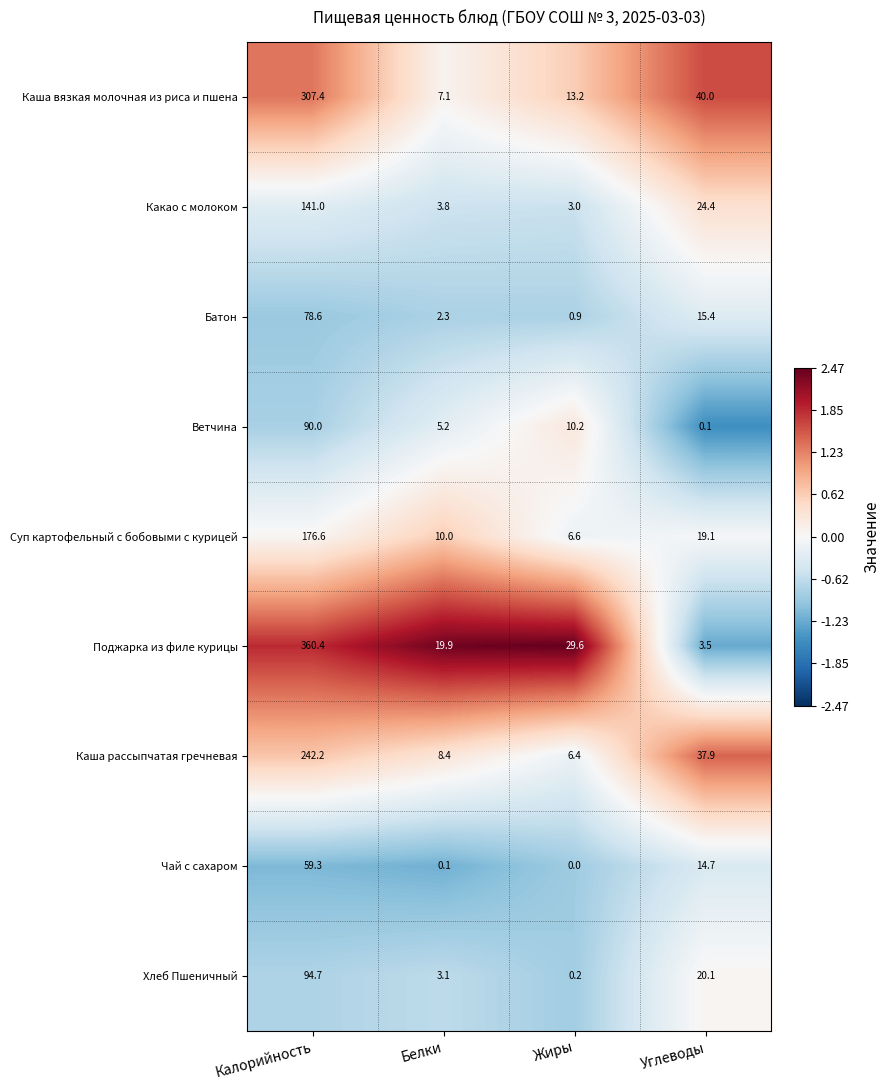

What is the spread (max minus min) of values at Жиры?

29.6